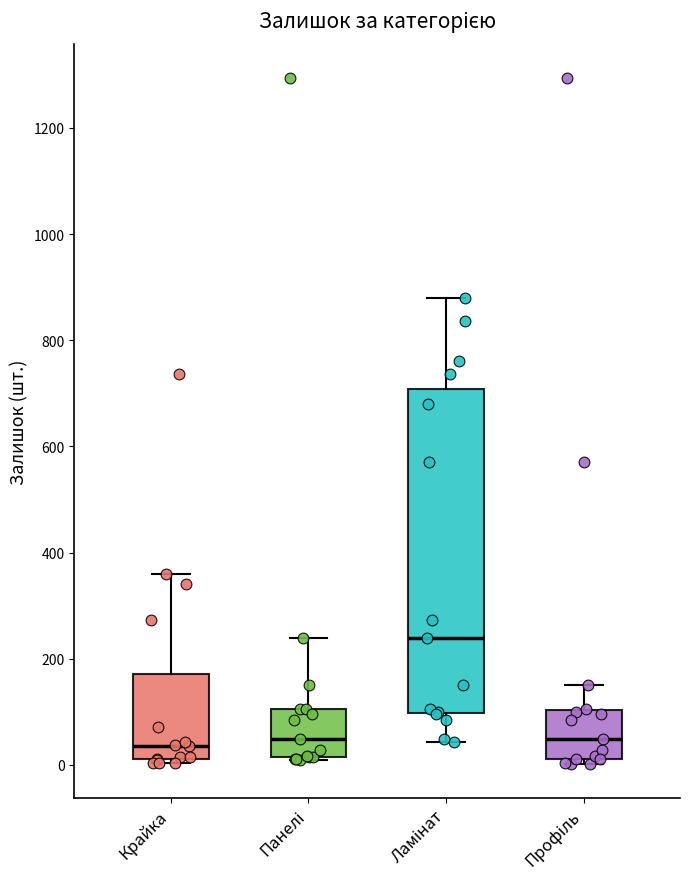

Reading left to right, read every box against the y-axis: the position of its median line, the range the box covers, and the ends of its whiskers. The values are not printed on the chart, so give them approximately, as read against the axis.

Крайка: median 40, box 20 to 180, whiskers 0 to 360
Панелі: median 40, box 20 to 100, whiskers 0 to 240
Ламінат: median 240, box 100 to 700, whiskers 40 to 880
Профіль: median 40, box 20 to 100, whiskers 0 to 160